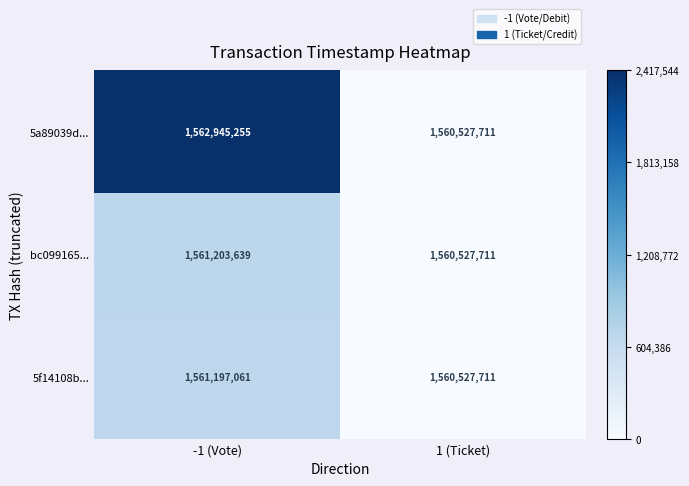

Rank the series by their maximum value, from highest to lowest.

5a89039d..., bc099165..., 5f14108b...